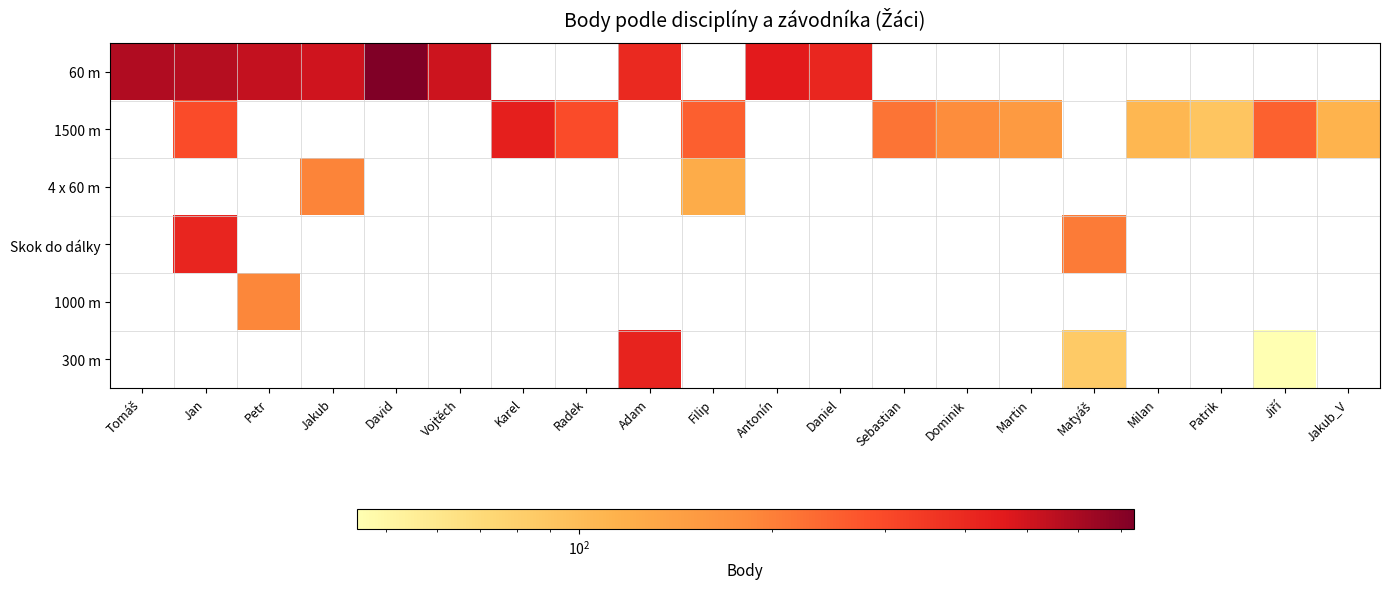

List the series in order of their peak value, lowest first.

1000 m, 4 x 60 m, Skok do dálky, 300 m, 1500 m, 60 m